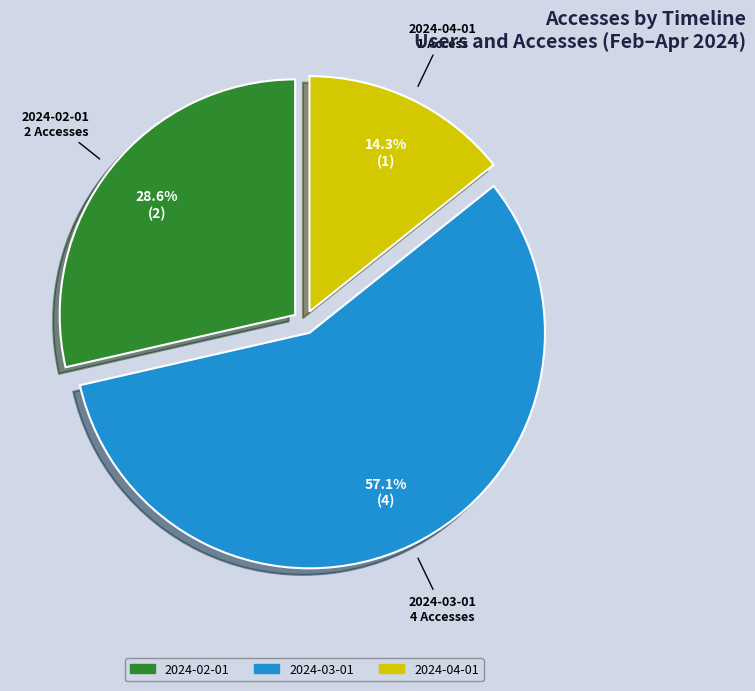

The 2024-04-01 slice represents 14% of the pie. True or false?

True